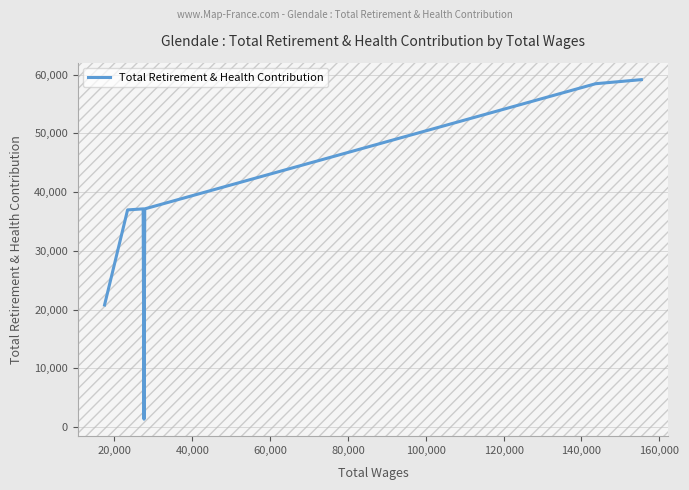

What is the difference between the maximum and minimum values?

57786